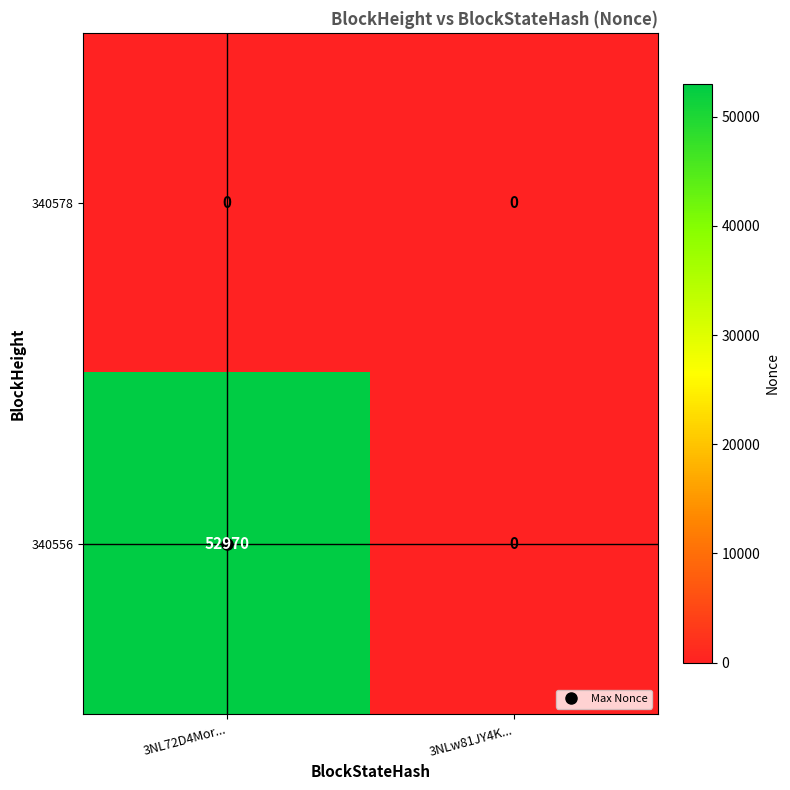

Rank the series by their average value, from highest to lowest.

340556, 340578